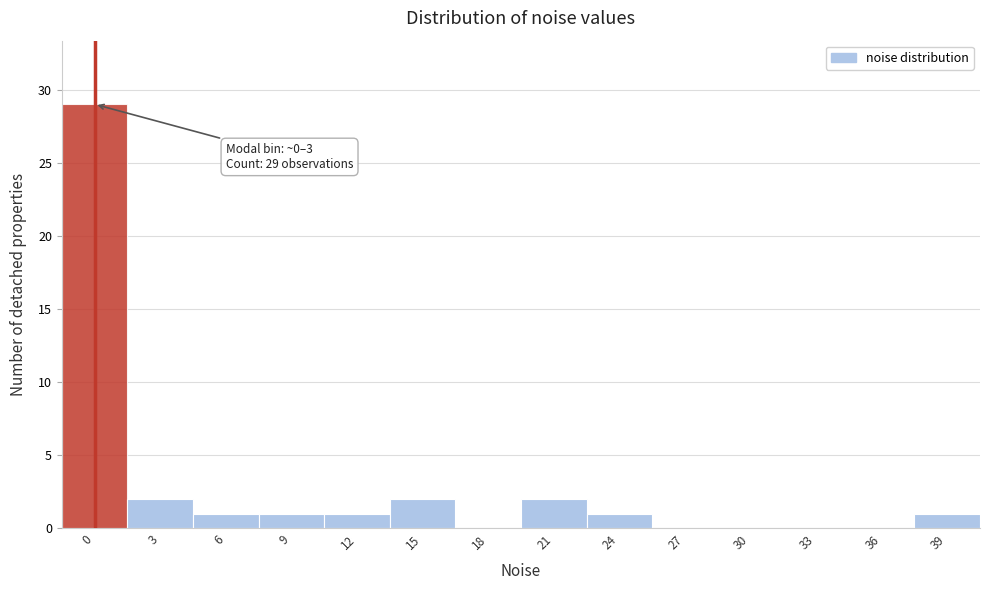

Reading left to right, transcribe all the data shown in this chart.

0=29	3=2	6=1	9=1	12=1	15=2	18=0	21=2	24=1	27=0	30=0	33=0	36=0	39=1